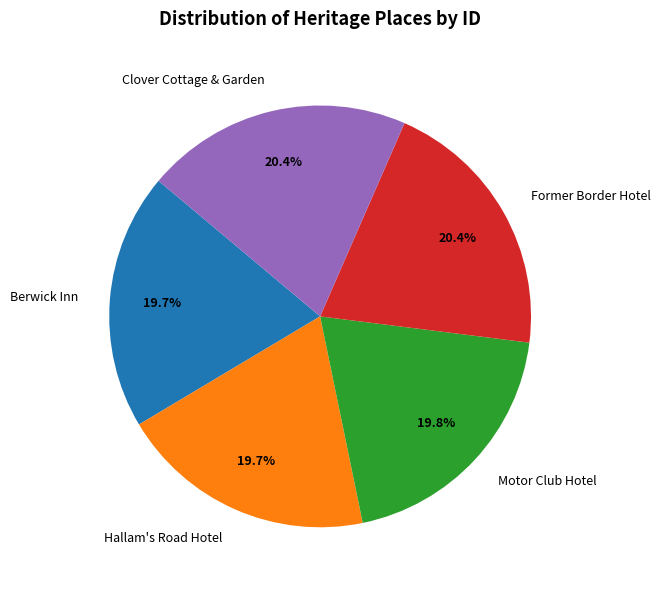

To the nearest percent, what portion does Clover Cottage & Garden represent?

20%